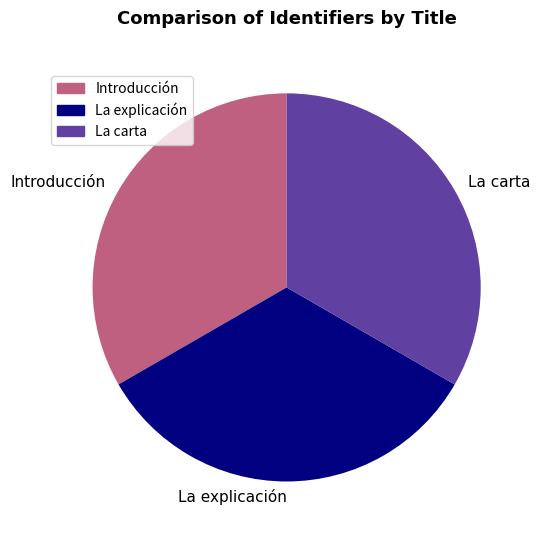

Approximately how many times larger is the value at La carta compared to Introducción?

1.0